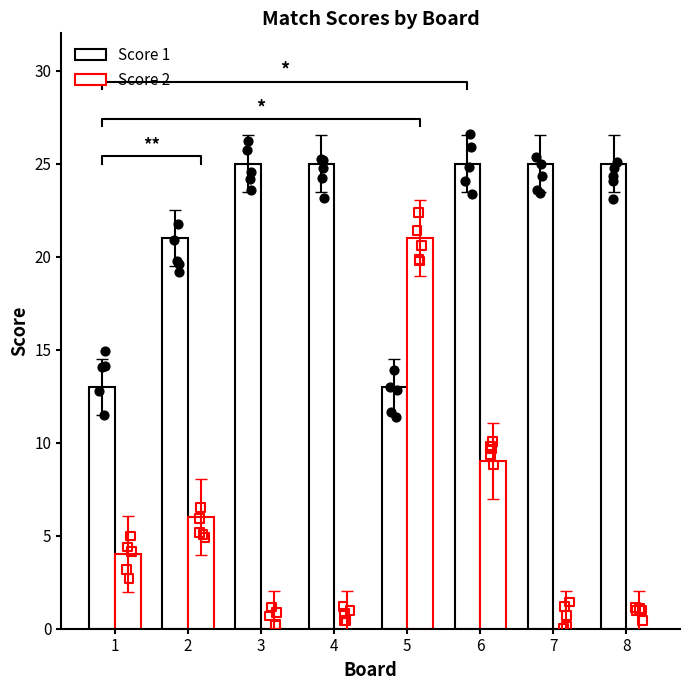

What are all the series names shown in the legend?

Score 1, Score 2